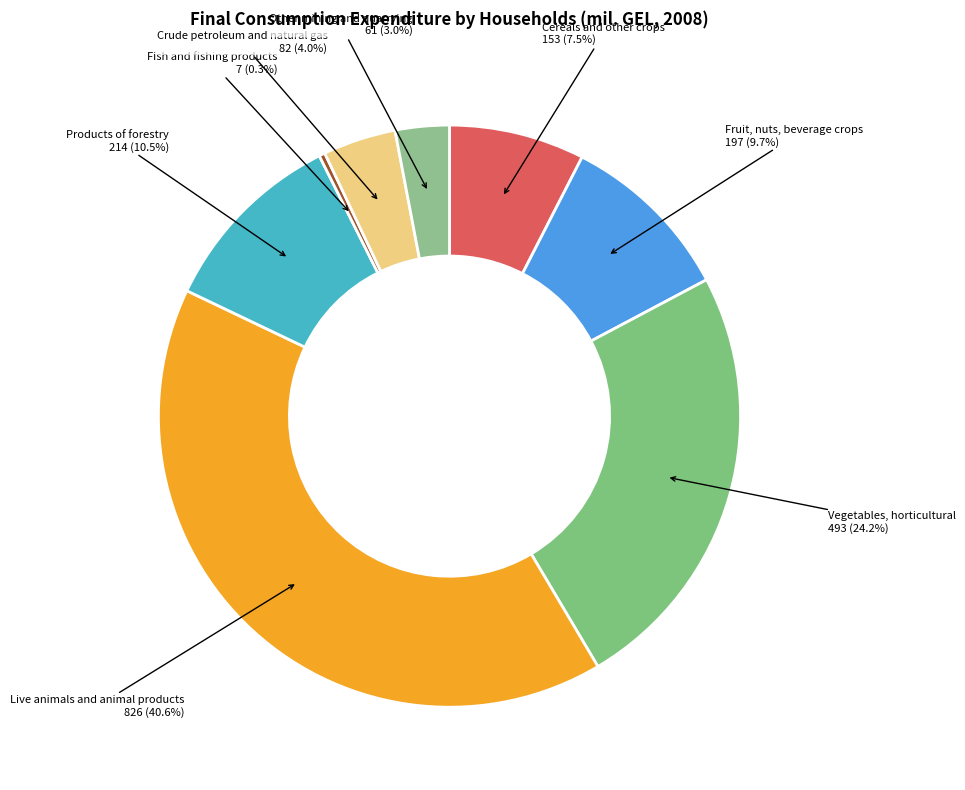

Count the number of slices in the pie.

8